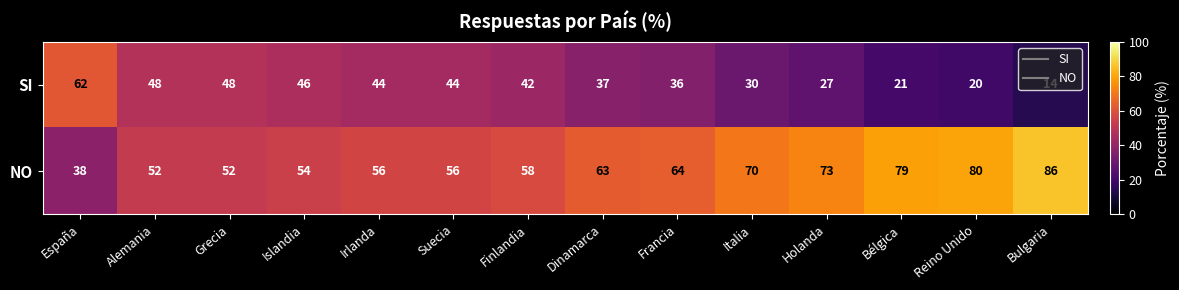

What is the difference between the highest and lowest values at Islandia?

8